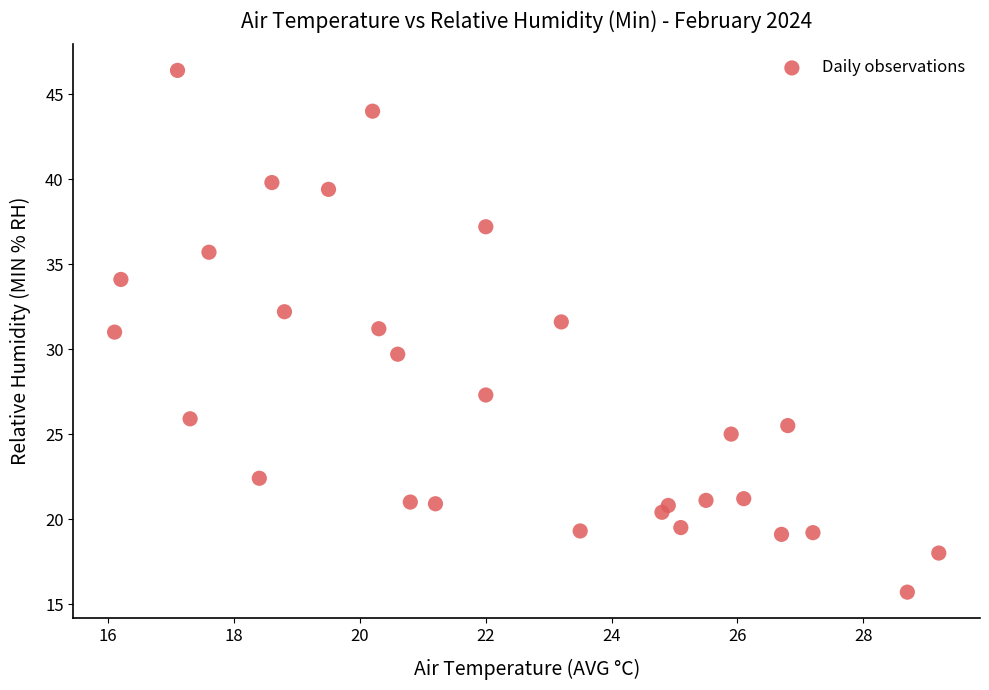

What is the range of Y values (max minus min)?

30.7